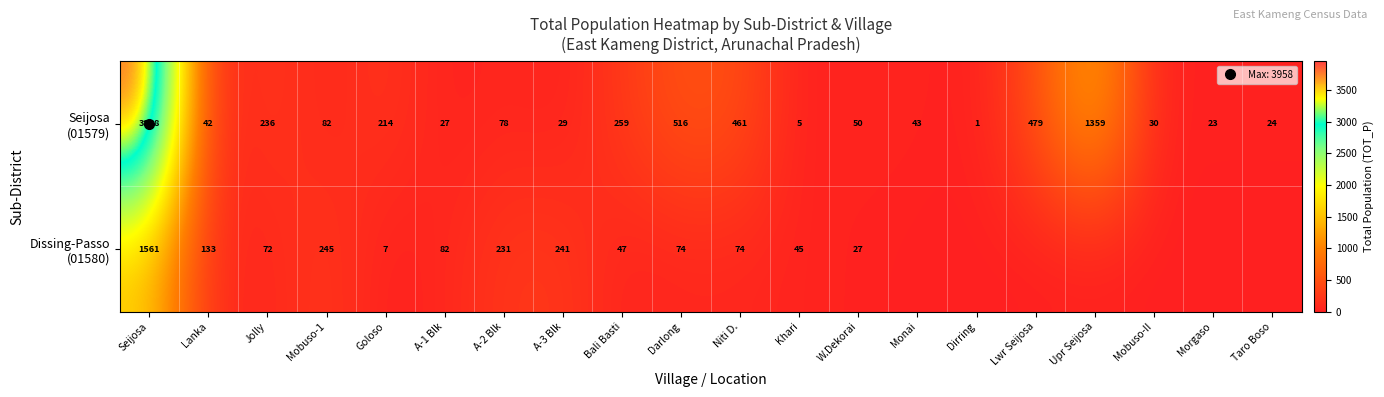

Where is Seijosa (01579) nearest to the value 1979?

Upr Seijosa